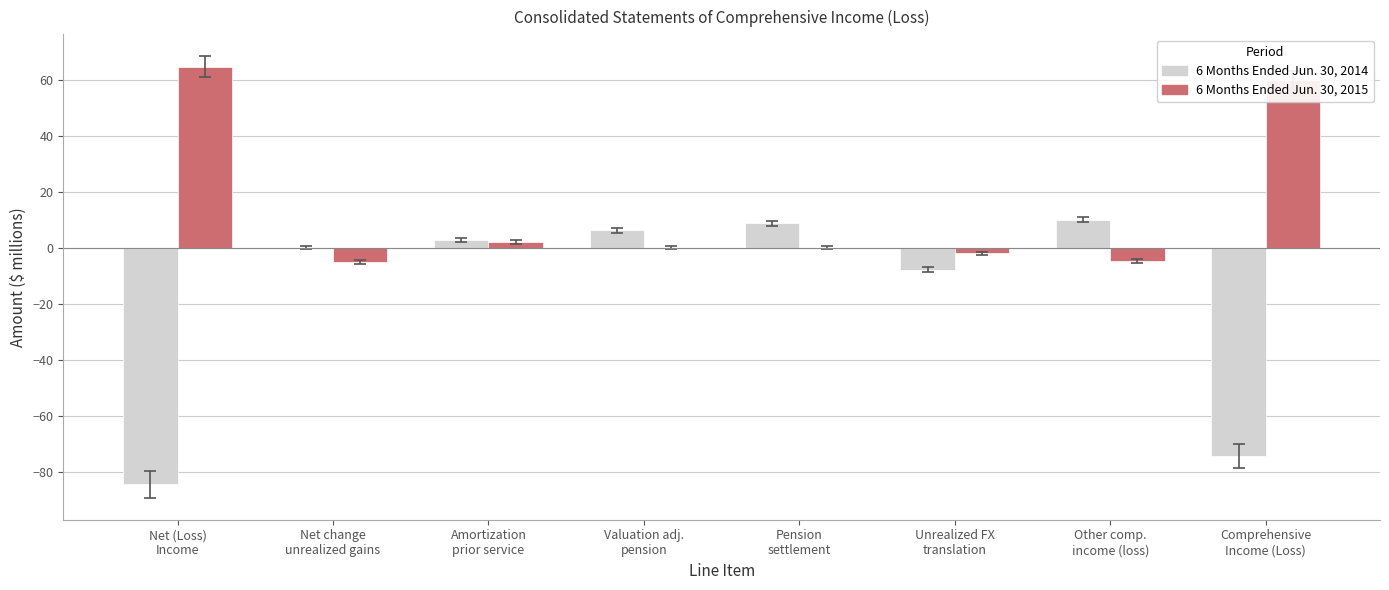

How many groups of bars are there?

8